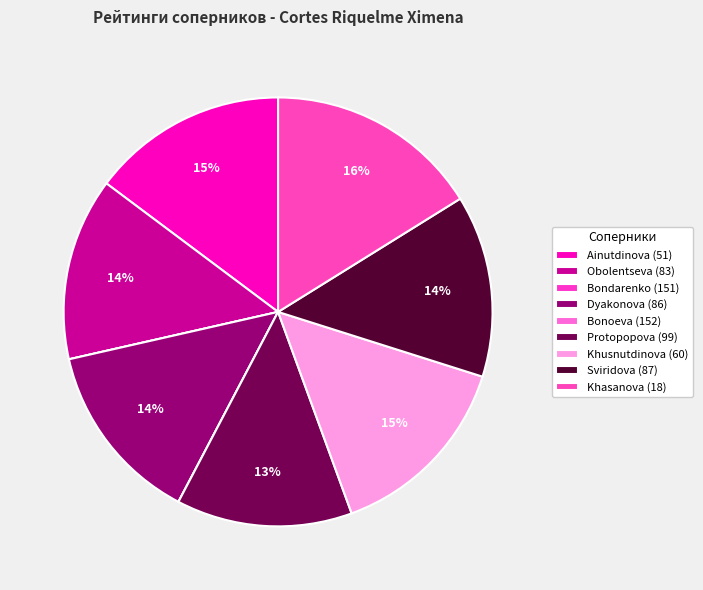

What is the largest slice in the pie chart?

Khasanova (18)